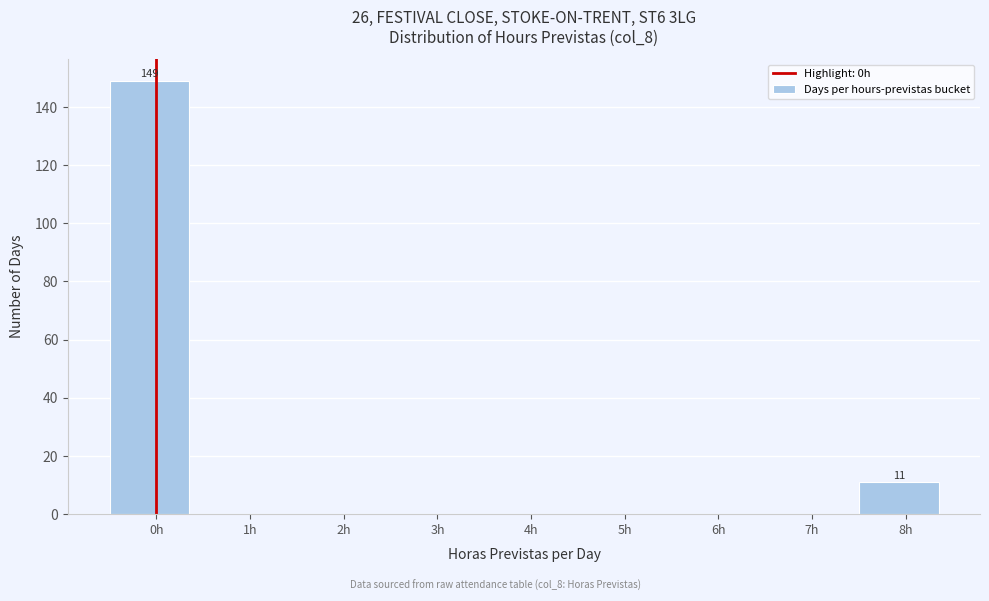

Reading right to left, list all the values displayed in this chart.

8h=11	7h=0	6h=0	5h=0	4h=0	3h=0	2h=0	1h=0	0h=149